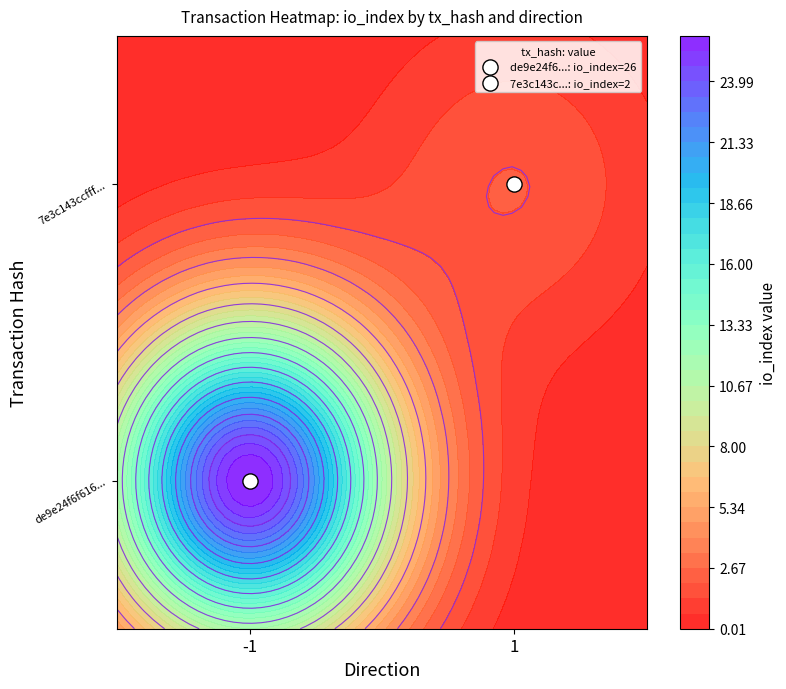

What is the difference between the highest and lowest values at direction?

2